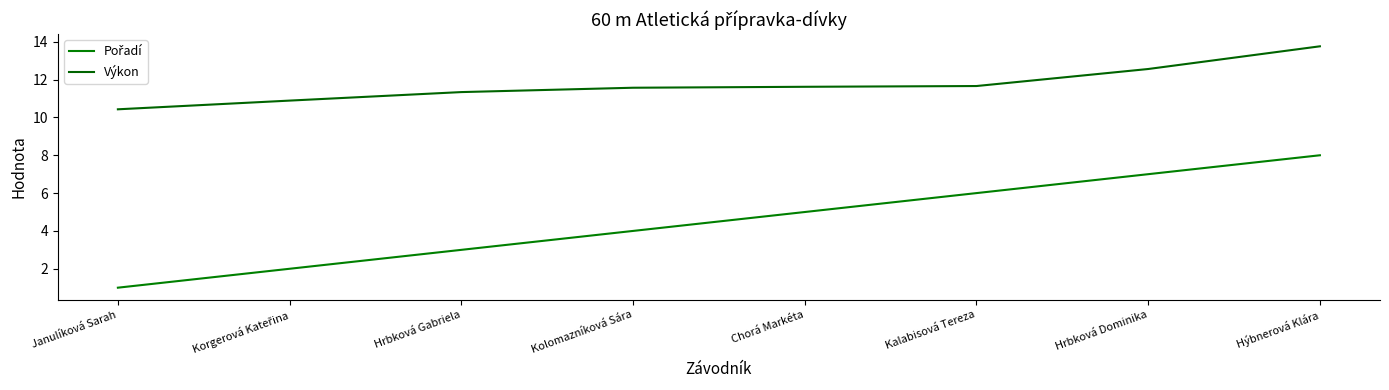

Is this an area chart (filled region under the line)?

No